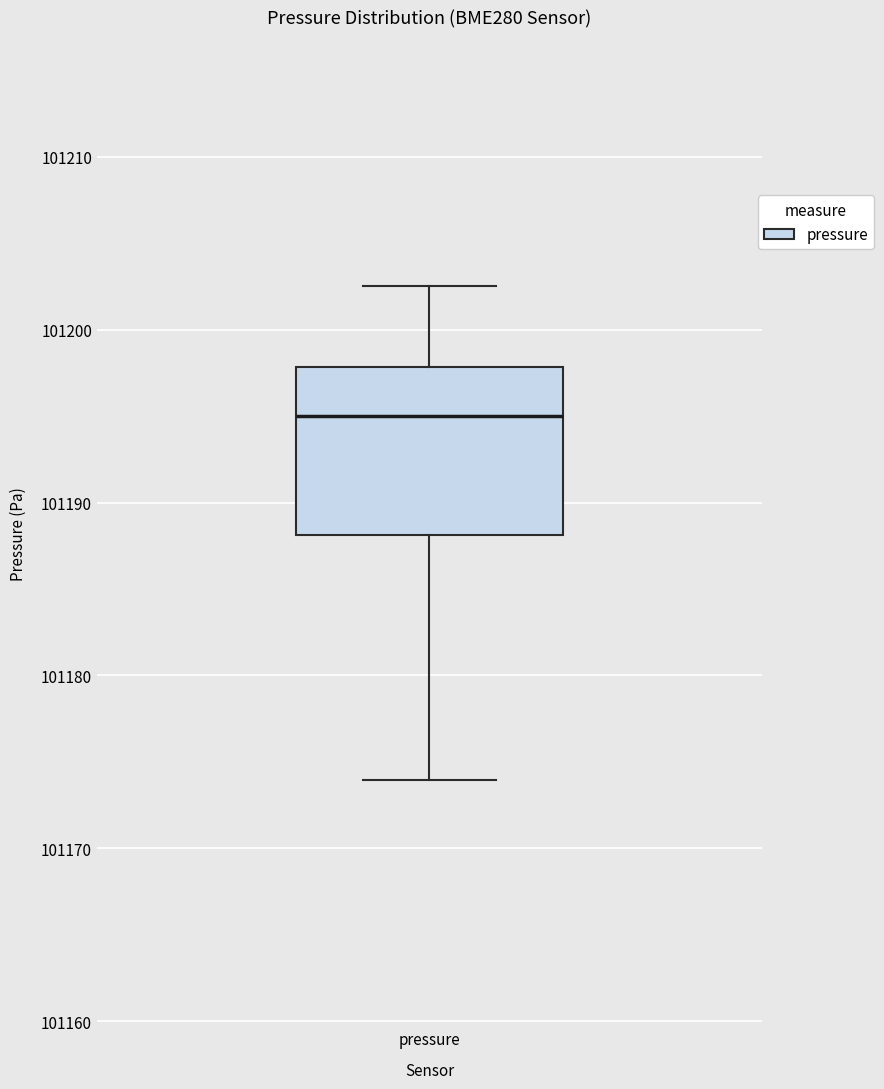

Read this box plot against the y-axis: the position of the median line, the range covered by the box, and the ends of both whiskers. The values are not printed on the chart, so give them approximately, as read against the axis.

median 101195, box 101188 to 101198, whiskers 101174 to 101203